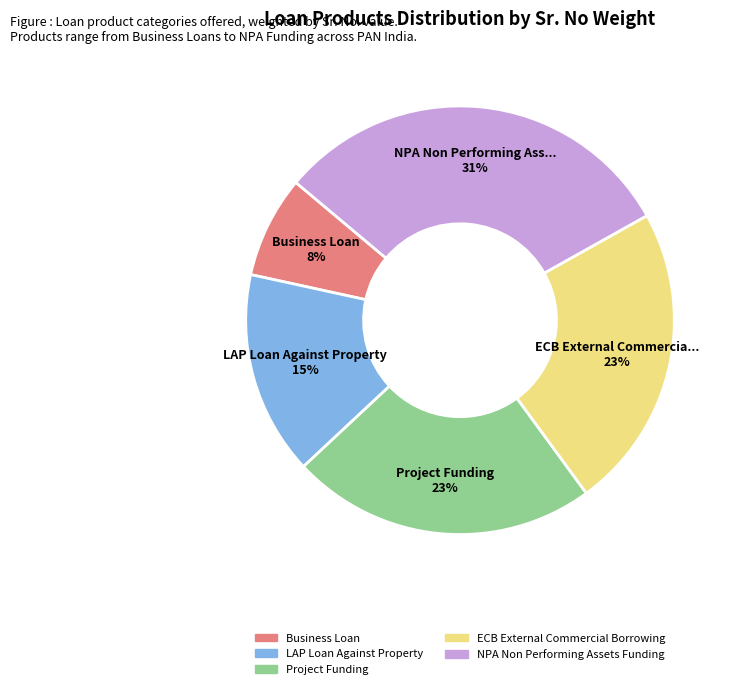

To the nearest percent, what is the combined percentage of Business Loan and LAP Loan Against Property?

23%